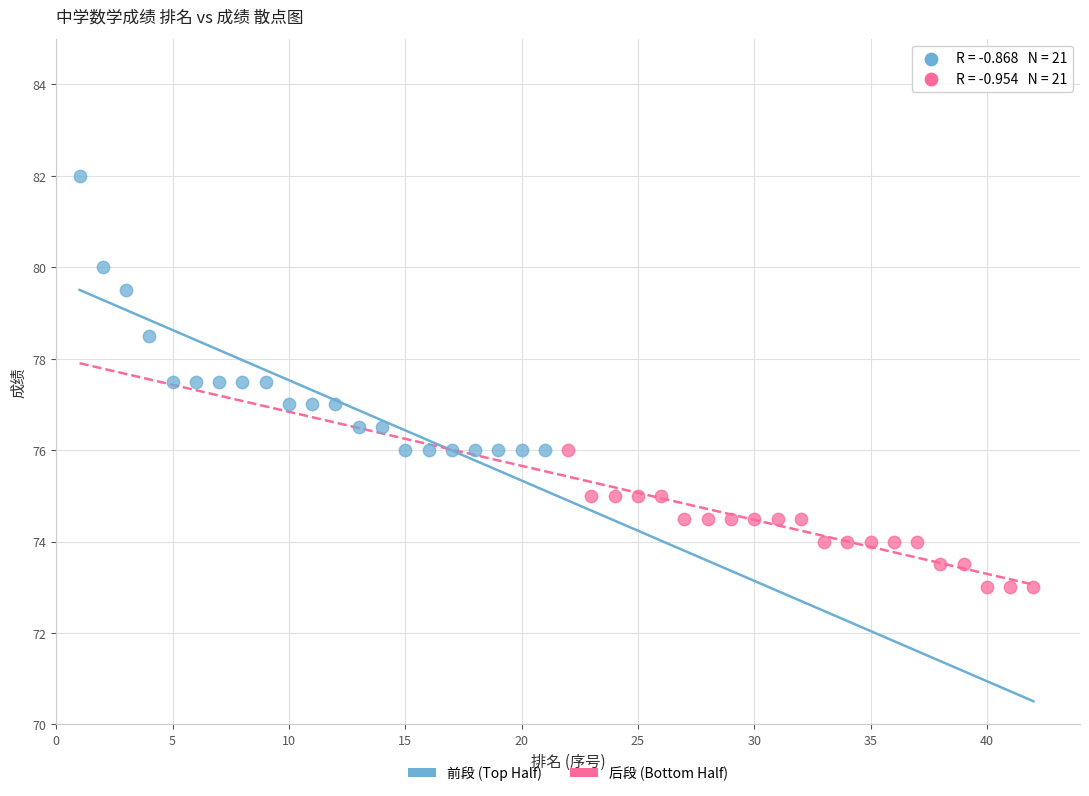

What are all the series names shown in the legend?

前段 (Top Half), 后段 (Bottom Half)